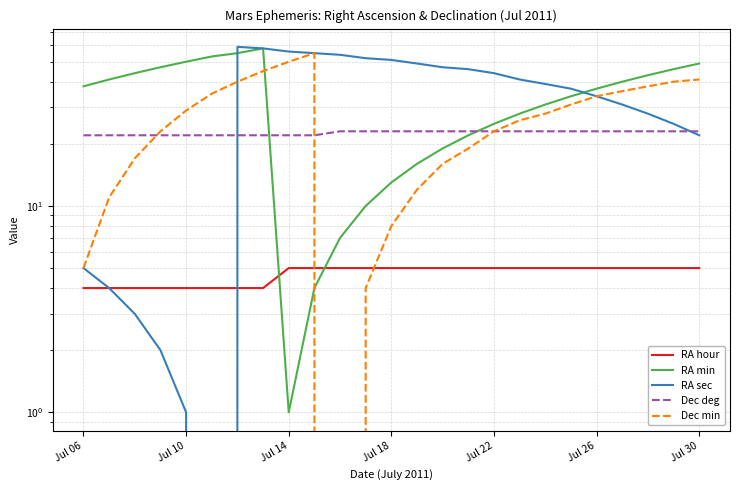

How many lines are shown in the chart?

5